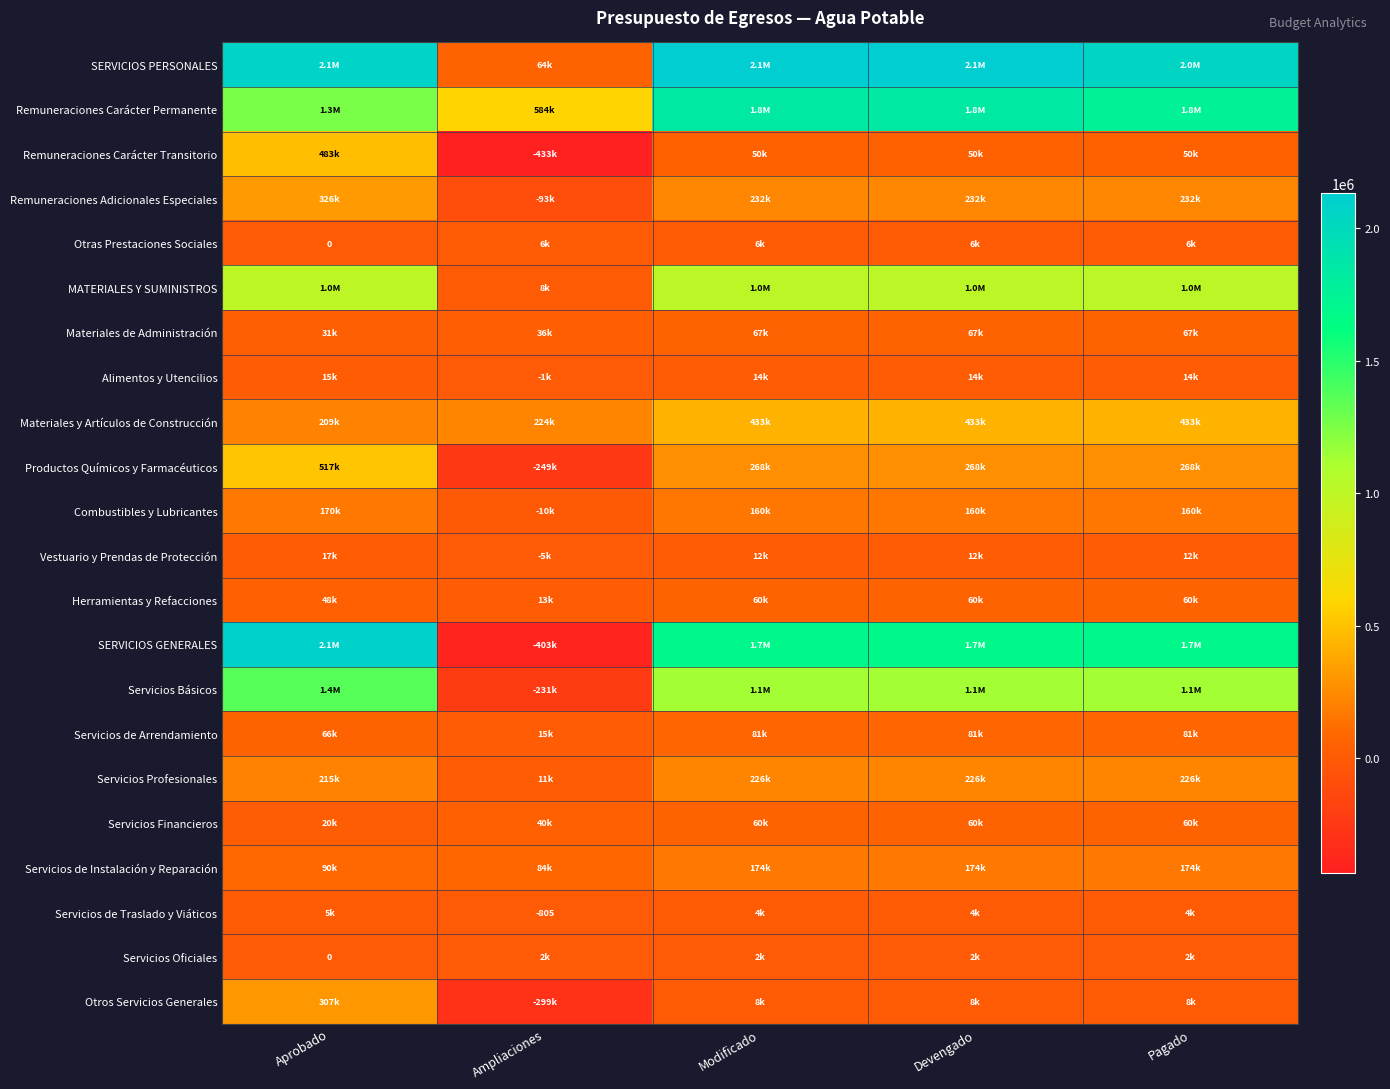

Which category has the highest value across all series?

Modificado